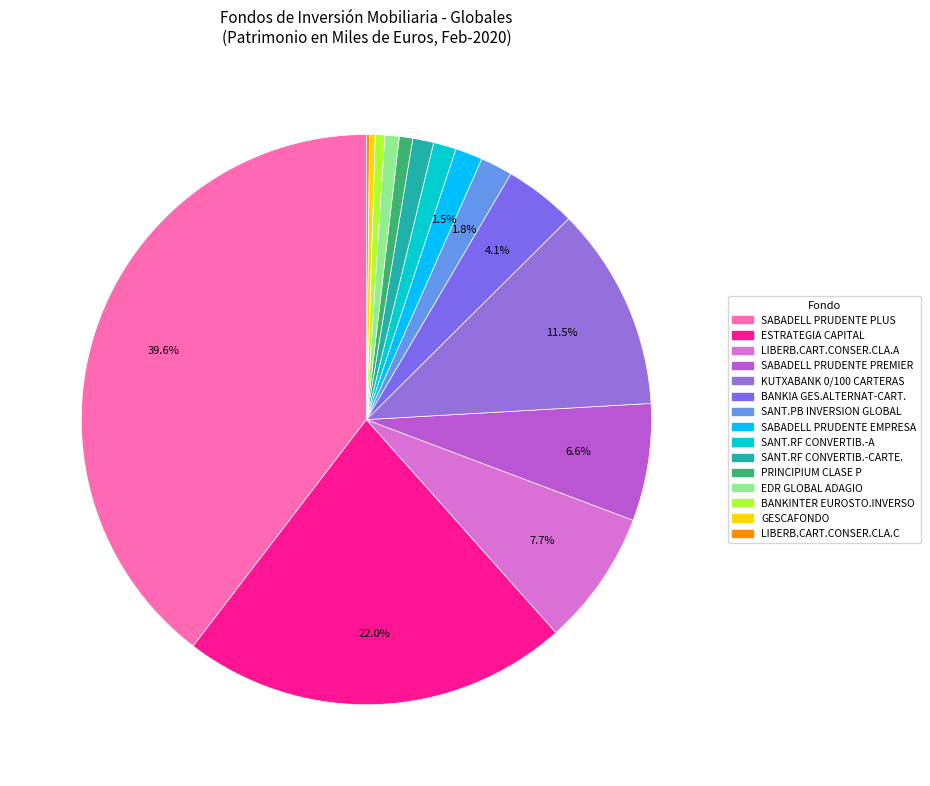

To the nearest percent, what is the average slice percentage?

7%